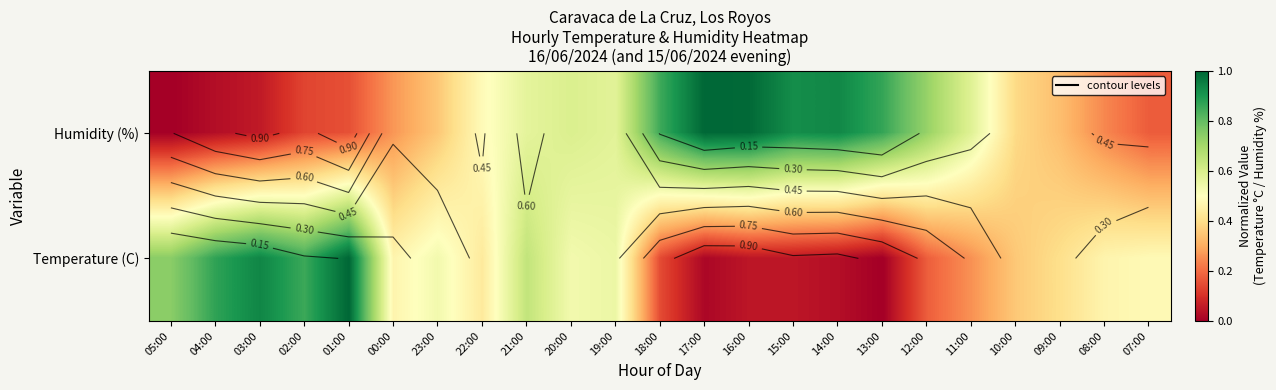

List the series in order of their peak value, highest first.

Humidity (%), Temperature (C)